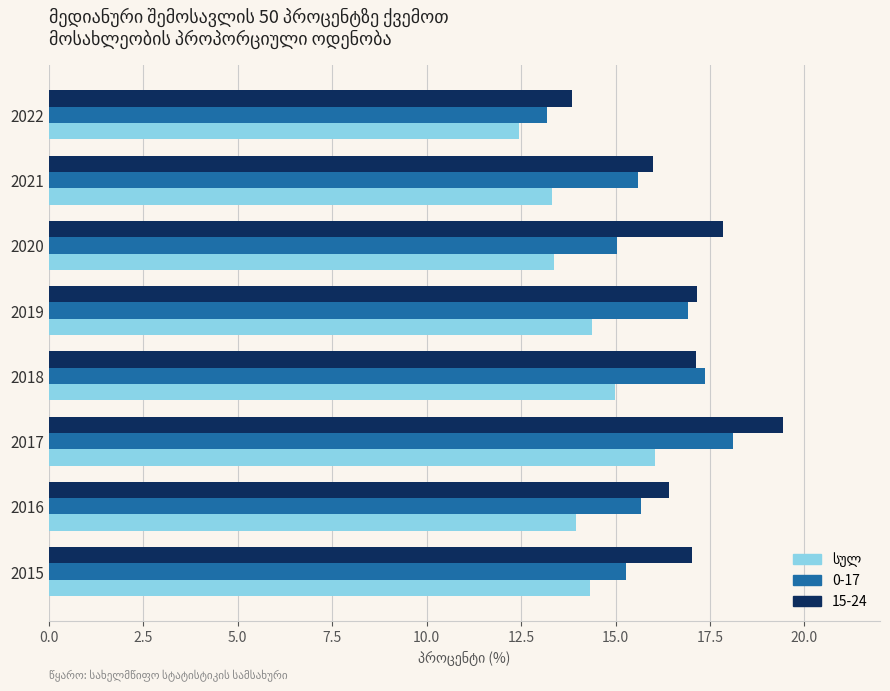

What is the approximate value of 0-17 at 2019?

16.9